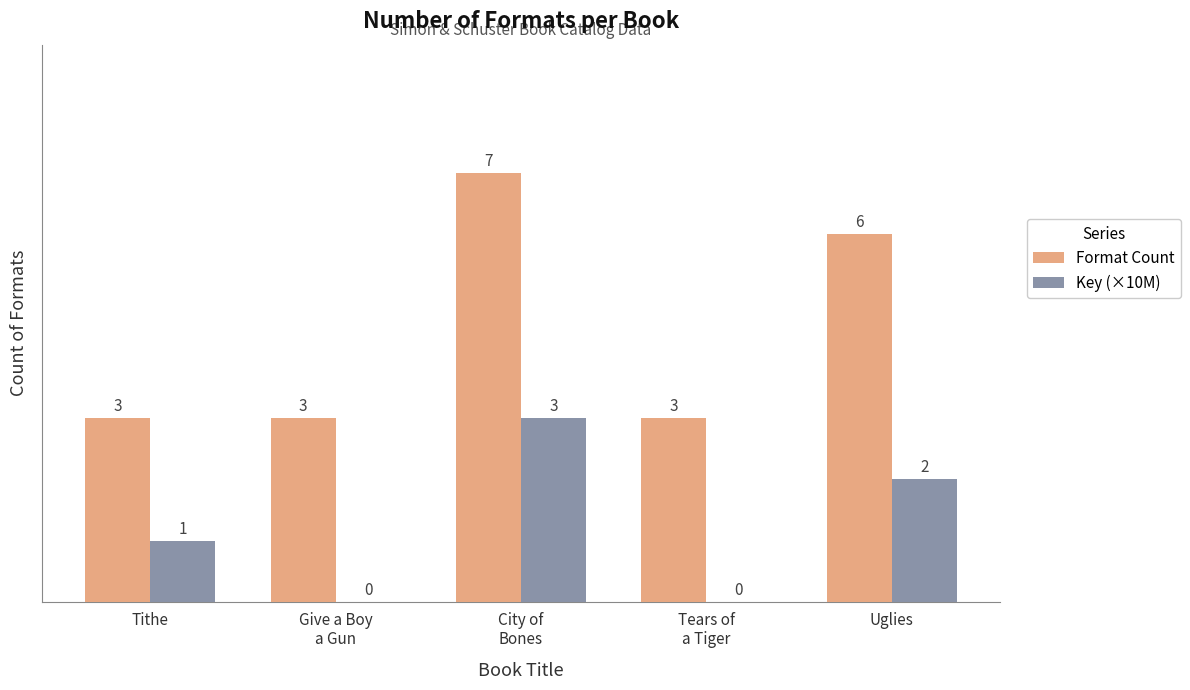

The value of Format Count at Give a Boy
a Gun is 4. True or false?

False